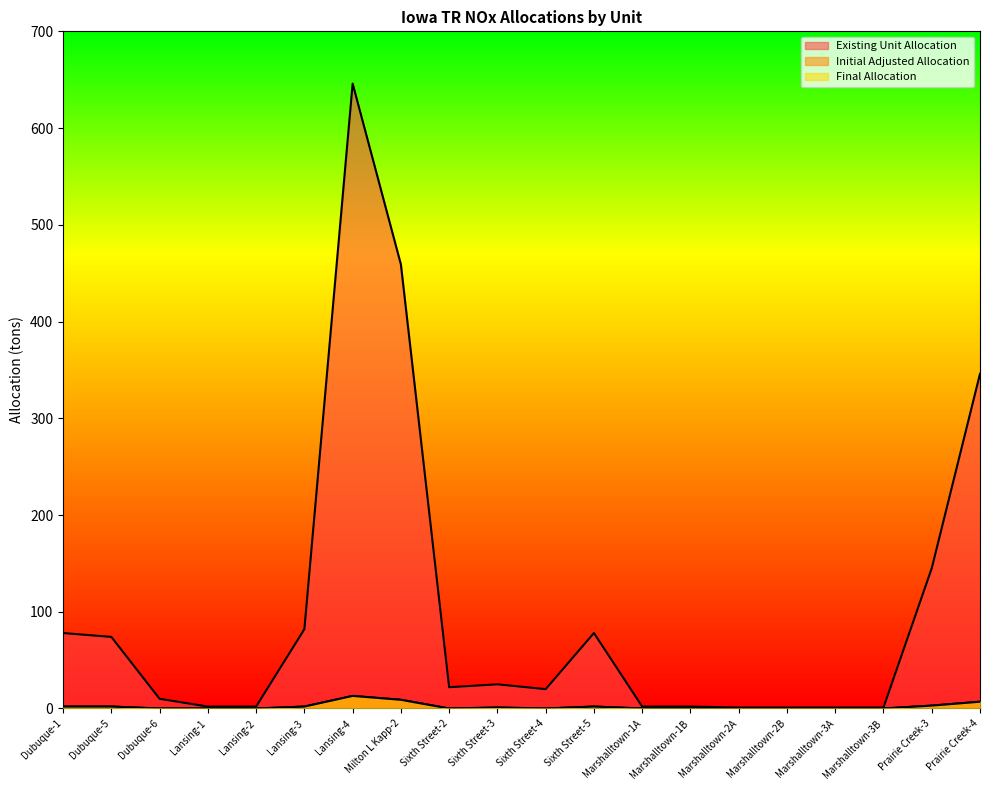

Read the Initial Adjusted Allocation value at Milton L Kapp-2.

9